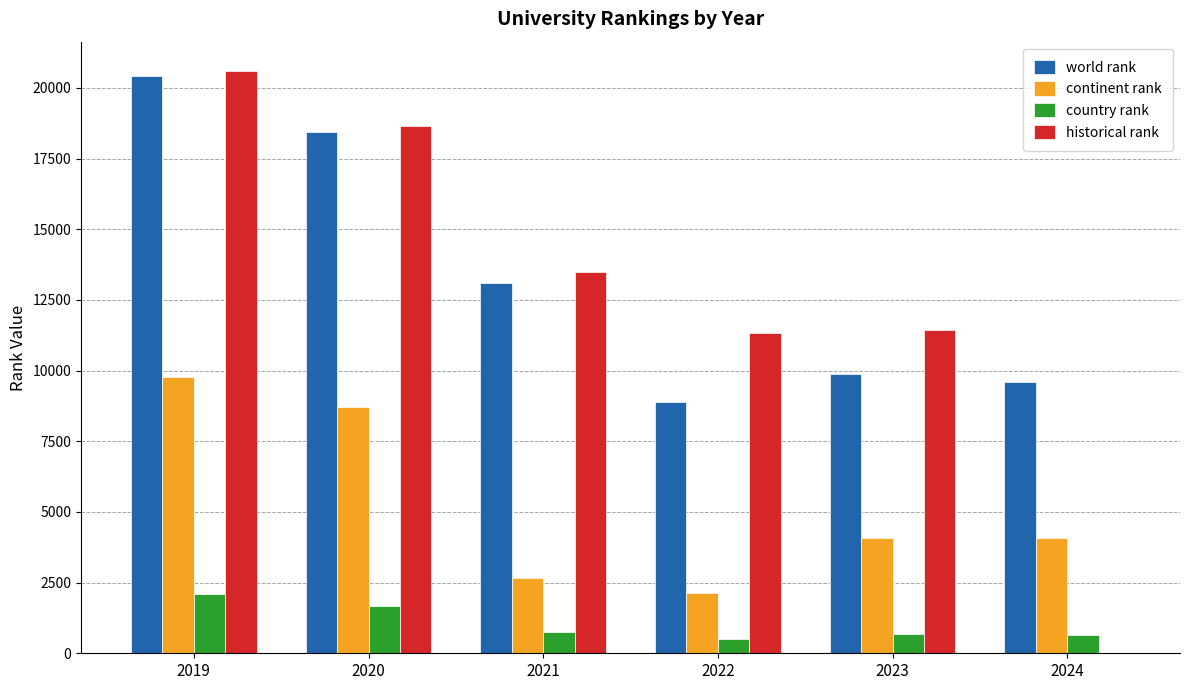

How many groups of bars are there?

6